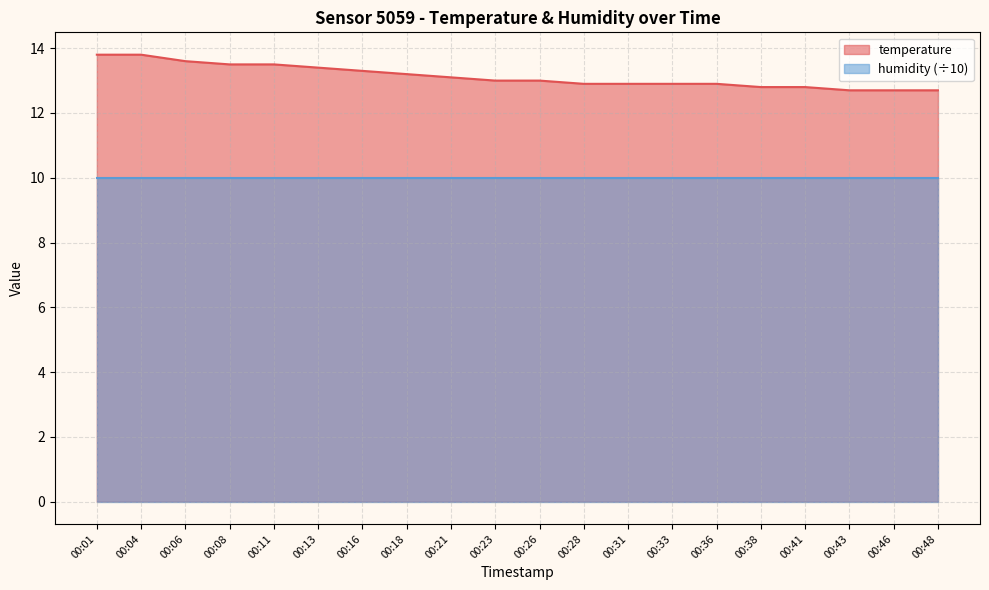

Reading left to right, extract all data points from this chart.

13.8	13.8	13.6	13.5	13.5	13.4	13.3	13.2	13.1	13.0	13.0	12.9	12.9	12.9	12.9	12.8	12.8	12.7	12.7	12.7